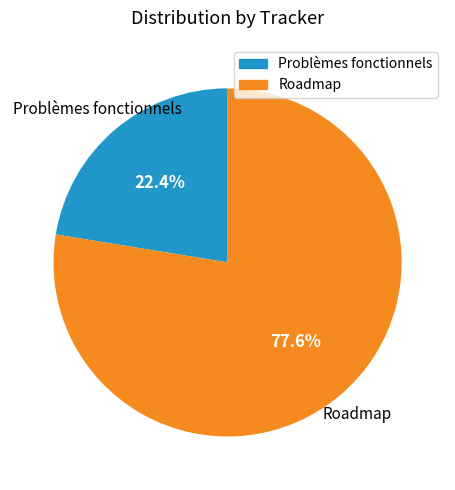

How many segments does this pie chart have?

2